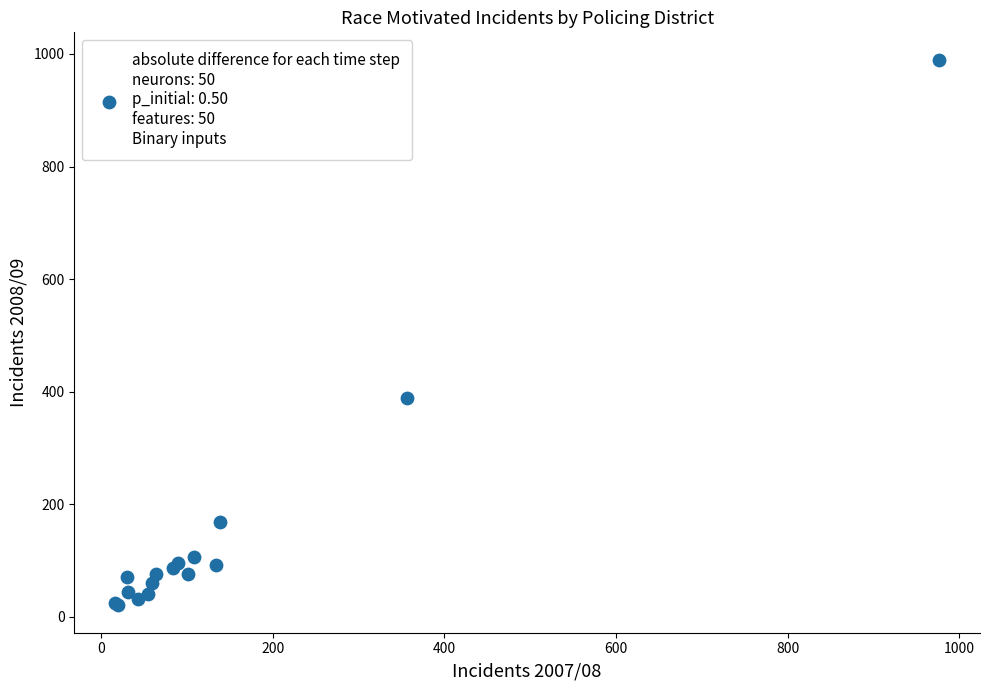

What Y value in the scatter plot is closest to 505?

389